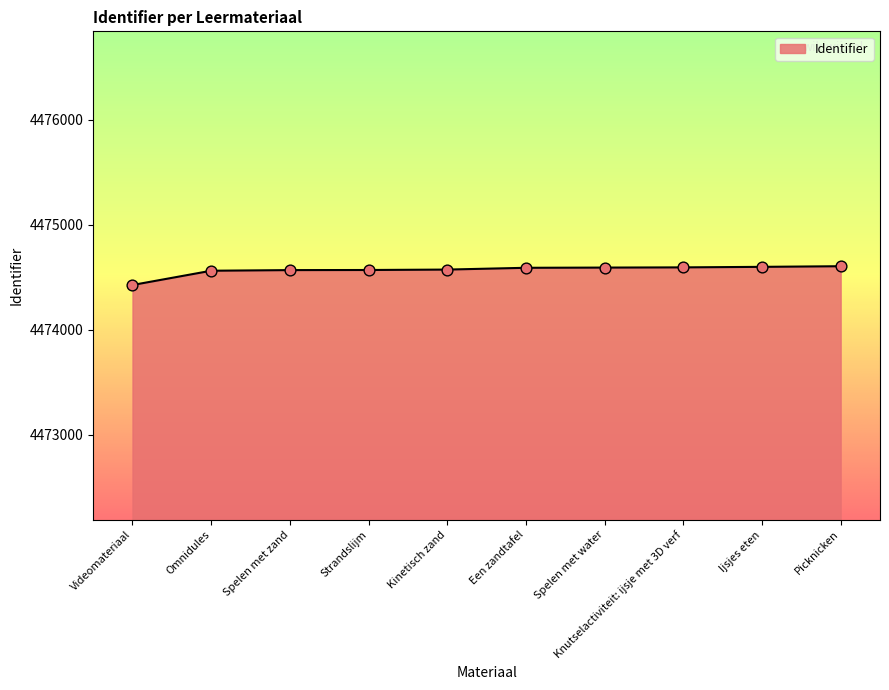

Approximately how many times larger is the value at Videomateriaal compared to Spelen met zand?

1.0